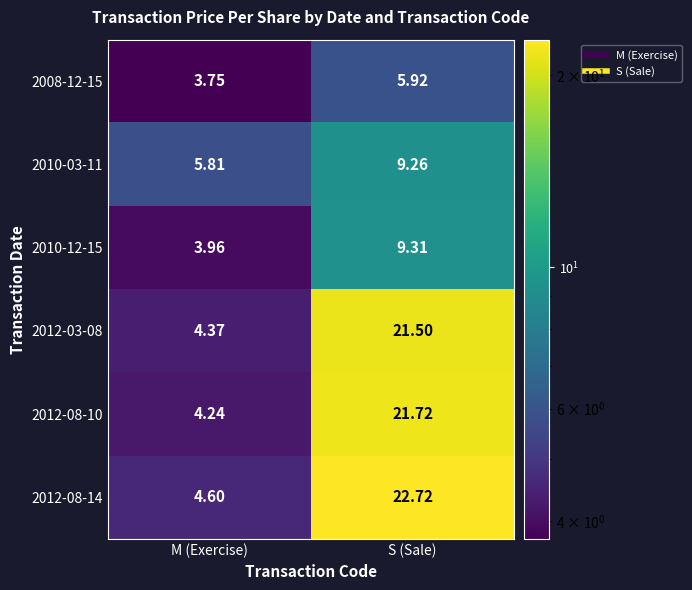

What is the spread (max minus min) of values at S (Sale)?

16.8